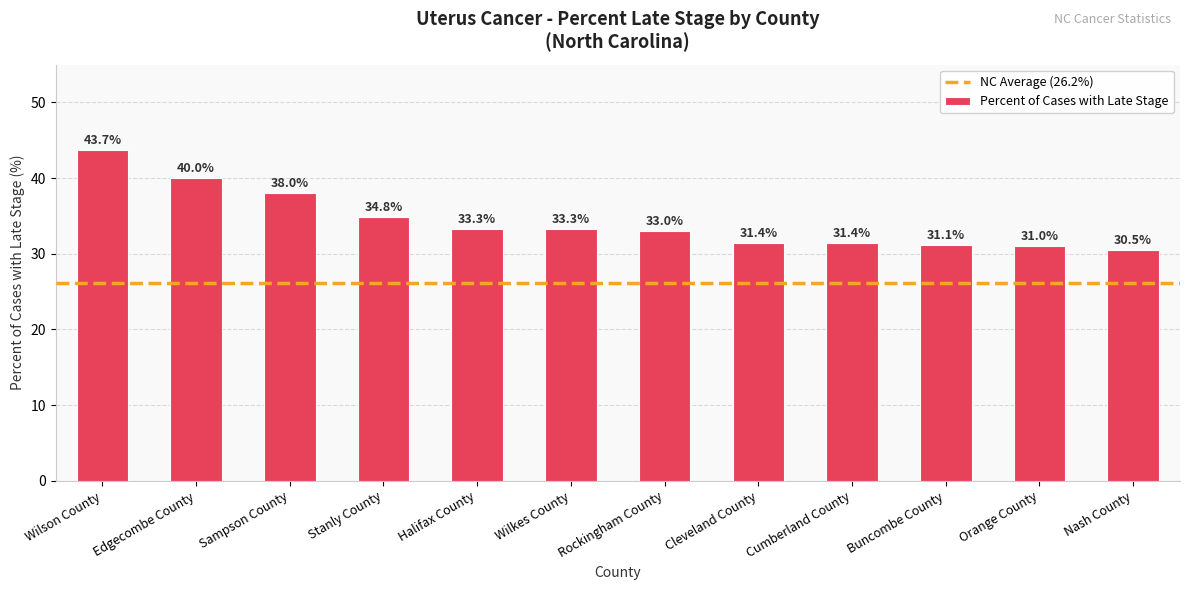

What position from the left is Orange County?

11